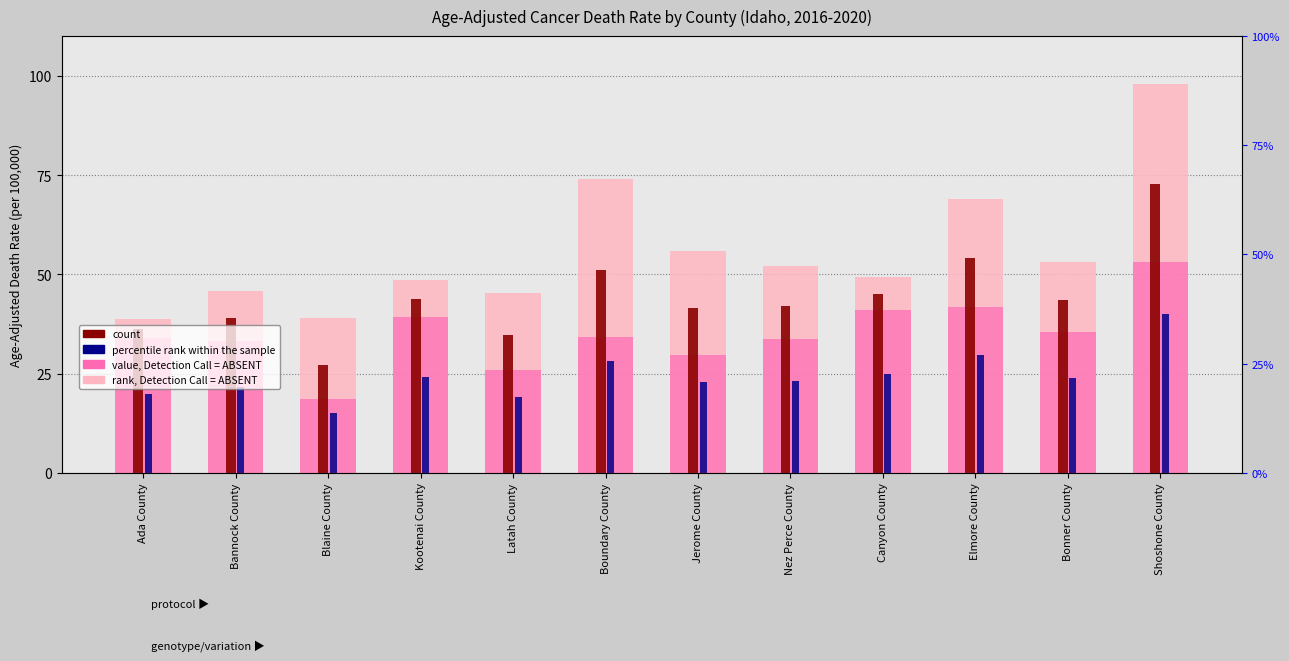

What is the label of the 5th bar from the right?

Nez Perce County